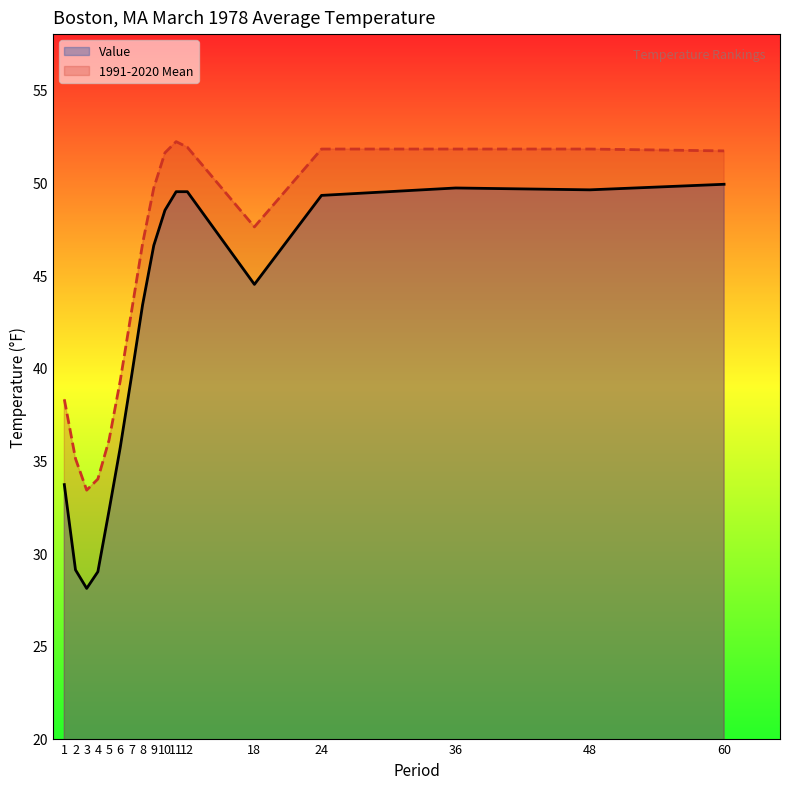

True or false: Value has a value of 28.1 at 3.

True